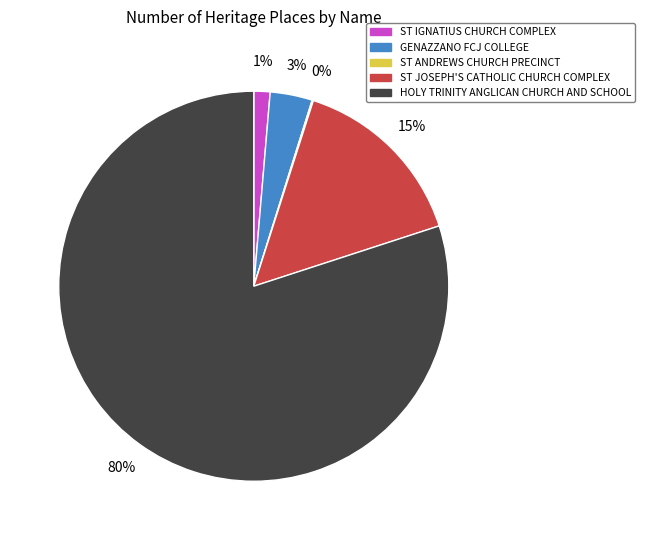

To the nearest percent, what is the average slice percentage?

20%